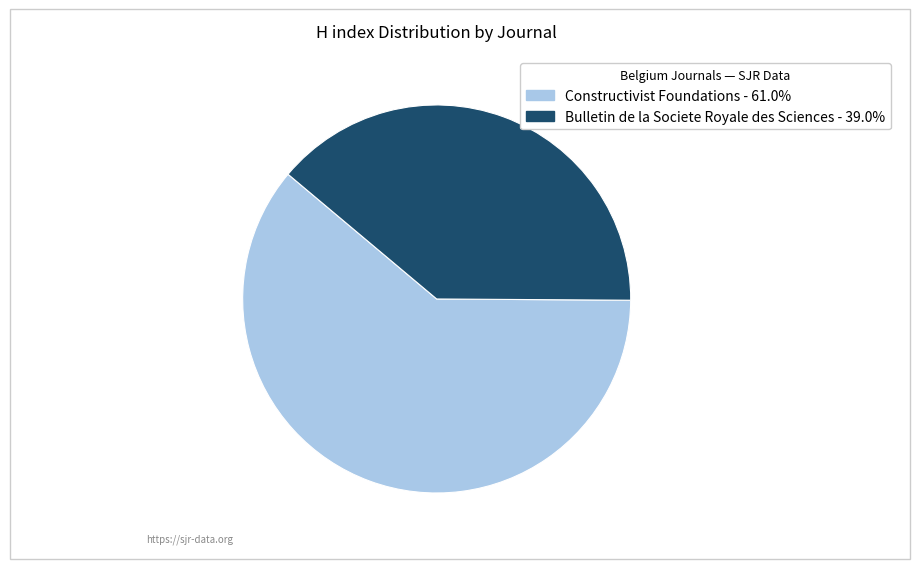

Approximately how many times larger is the value at Bulletin de la Societe Royale des Sciences compared to Constructivist Foundations?

0.6